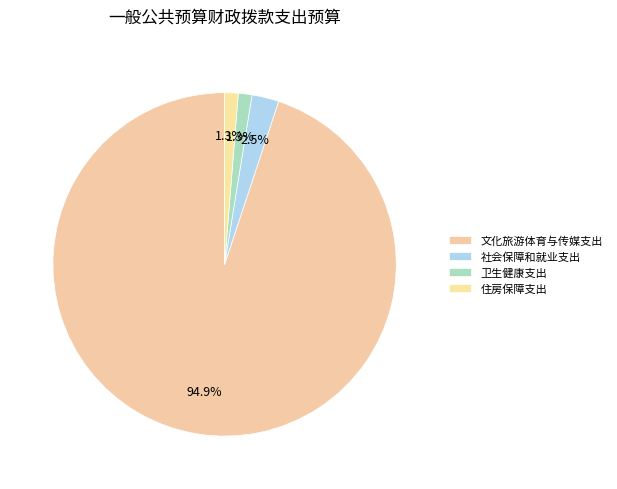

What percentage do 文化旅游体育与传媒支出 and 住房保障支出 together represent?

96.2%